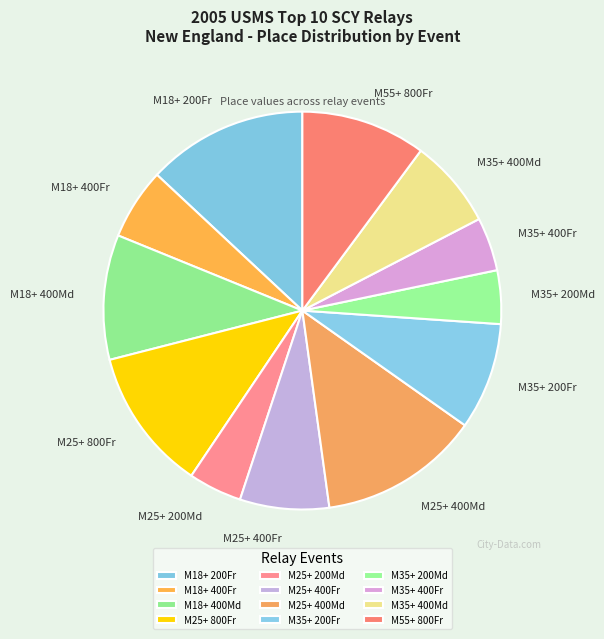

Is M35+ 200Fr the majority of the pie?

No